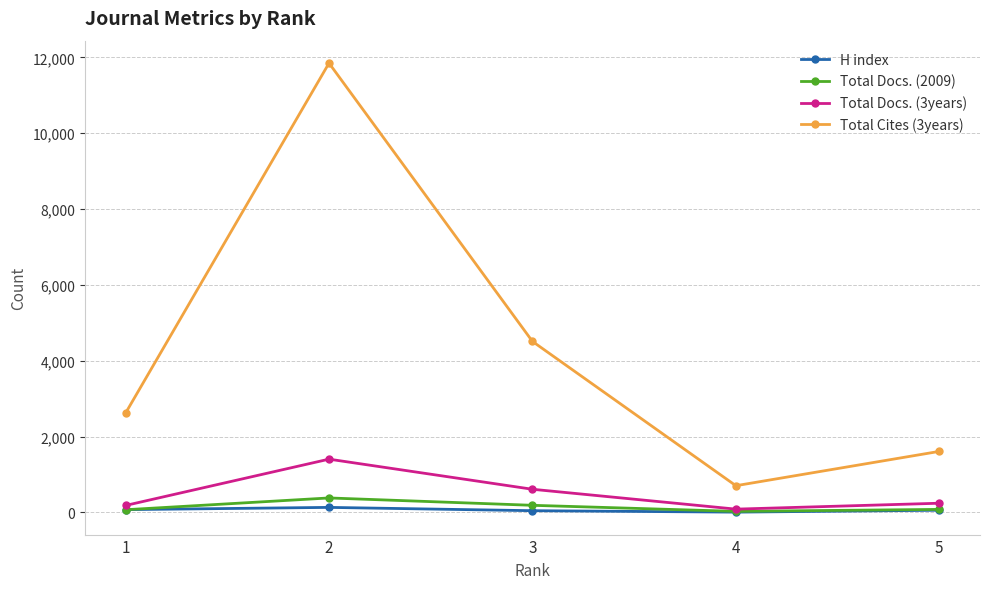

True or false: Total Docs. (3years) has more than 1 interior local peaks.

False